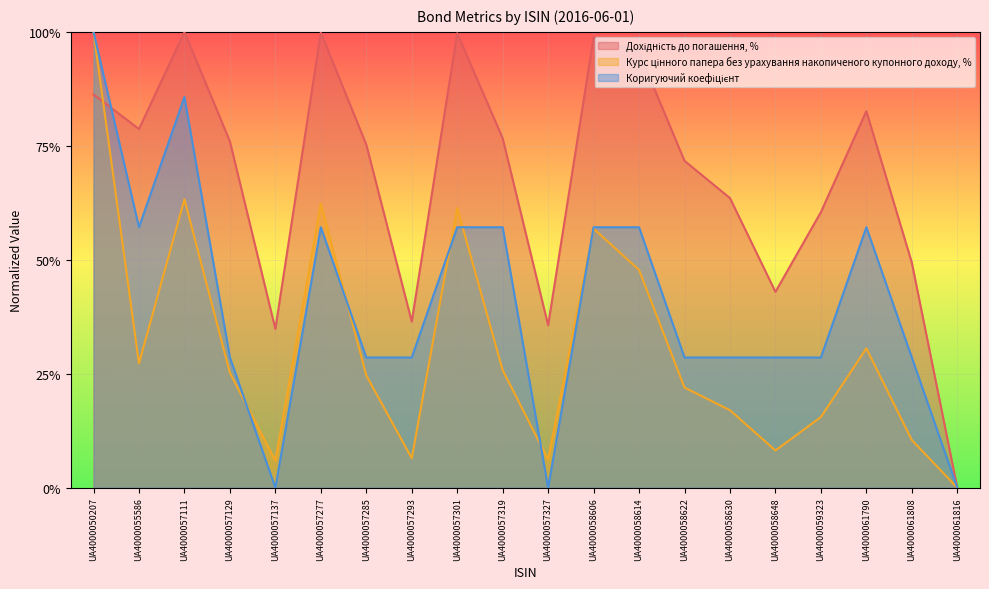

Which series changed the most between UA4000057137 and UA4000057327?

Дохідність до погашення, %